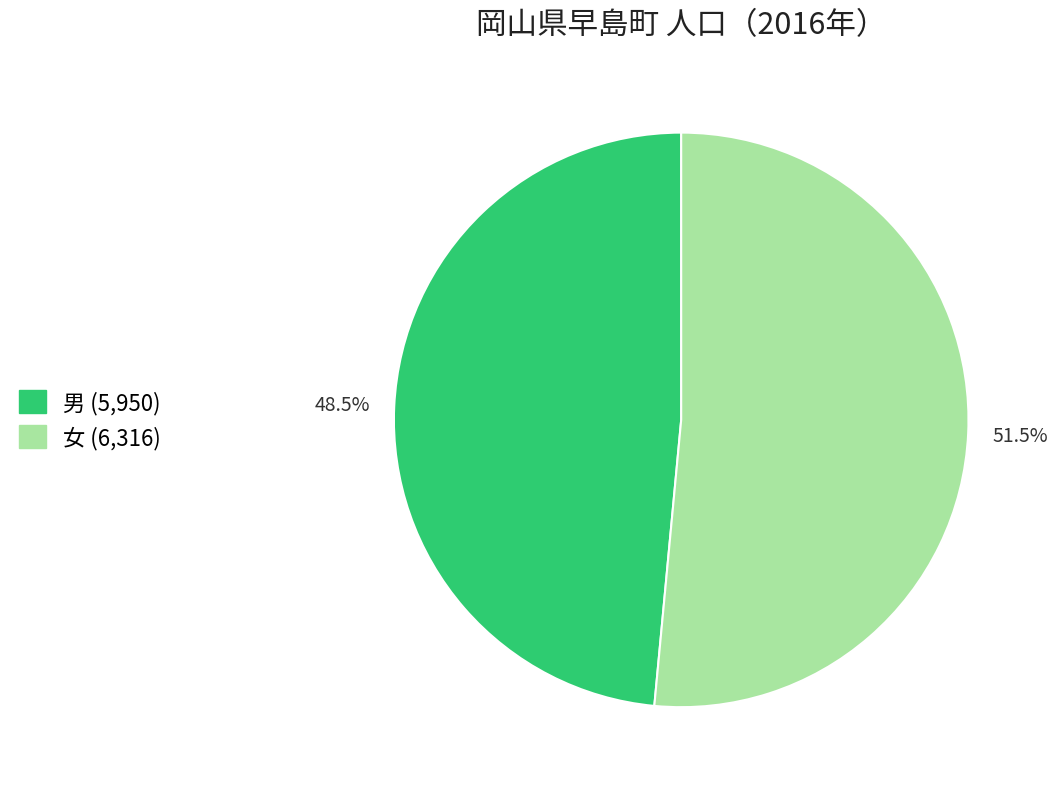

Is there a majority slice in this chart?

Yes